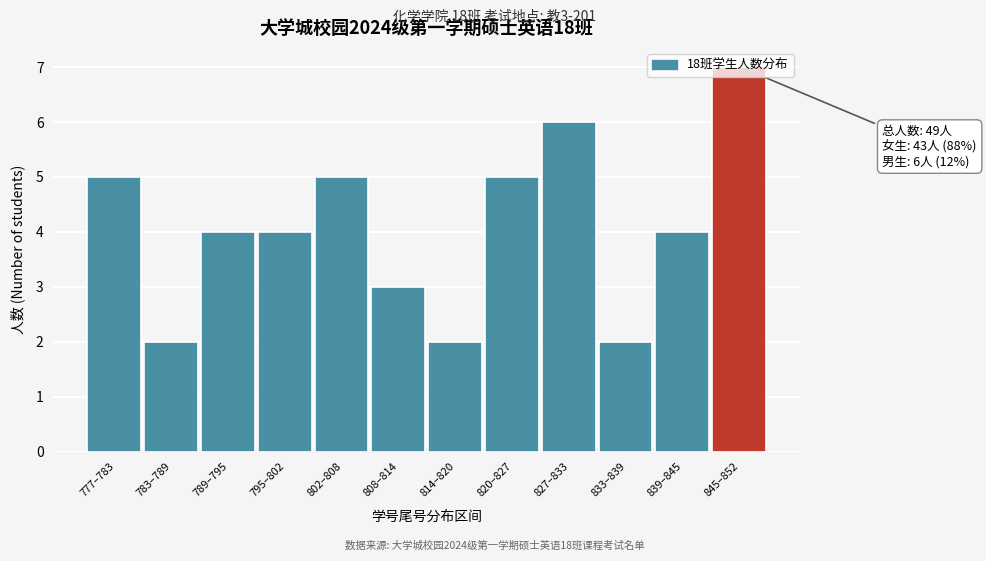

What is the change in value from 783–789 to 839–845?

+2